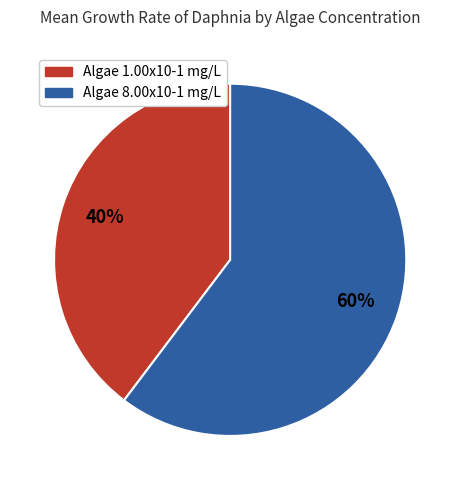

Is the sum of Algae 8.00x10-1 mg/L and Algae 1.00x10-1 mg/L greater than half?

Yes